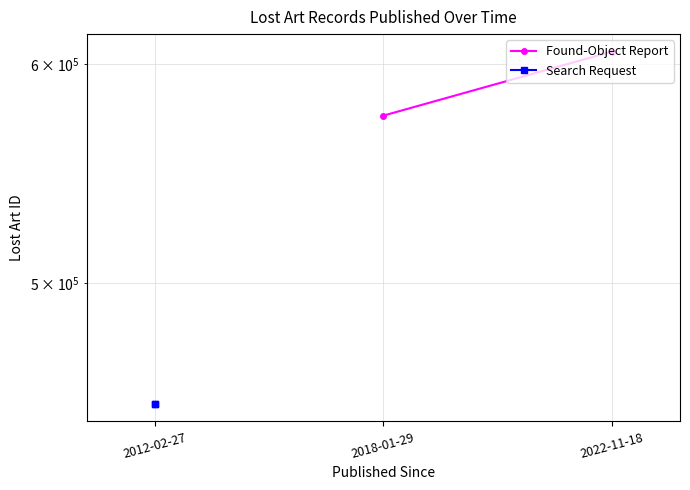

List the series in order of their overall mean, lowest first.

Search Request, Found-Object Report